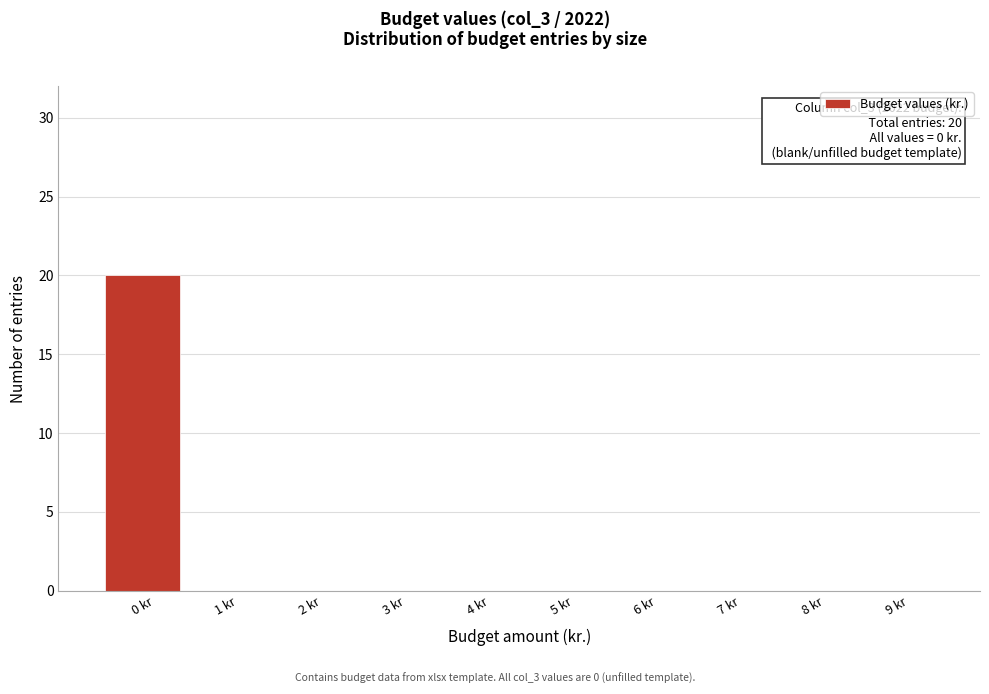

Which range on the x-axis has the tallest bar?

-0.5 to 0.5